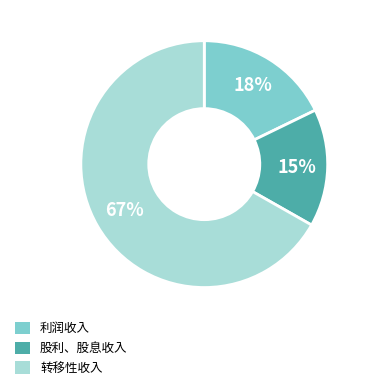

What percentage is the 转移性收入 slice, to the nearest percent?

67%